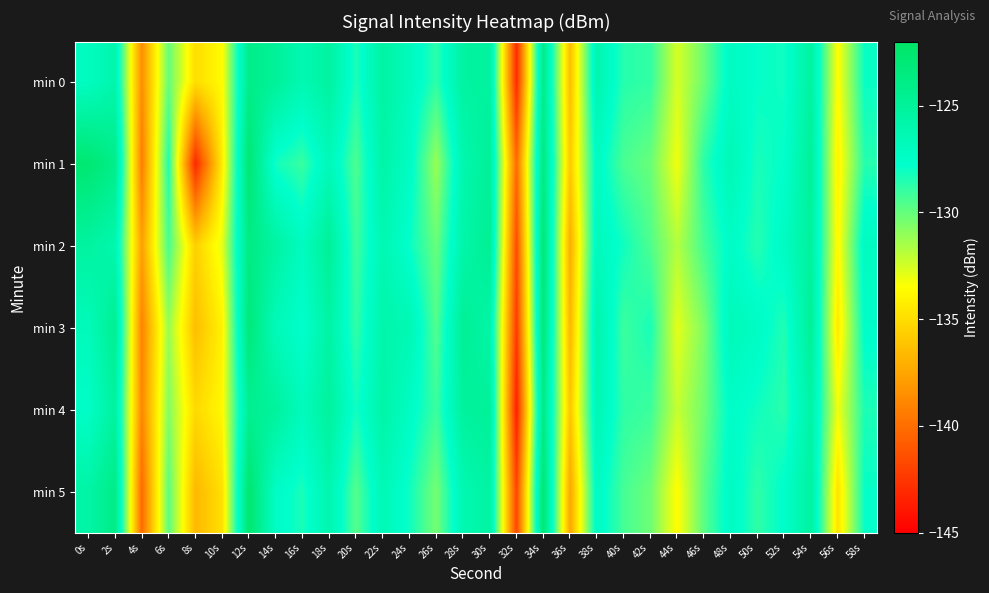

Reading left to right, transcribe all the data shown in this chart.

min 0: 0s=-127.1	2s=-126.0	4s=-138.6	6s=-130.0	8s=-135.0	10s=-133.6	12s=-124.0	14s=-124.9	16s=-126.3	18s=-125.3	20s=-128.4	22s=-125.4	24s=-126.9	26s=-128.8	28s=-125.3	30s=-125.2	32s=-143.0	34s=-123.9	36s=-136.4	38s=-126.0	40s=-128.6	42s=-128.9	44s=-132.5	46s=-130.2	48s=-127.2	50s=-127.8	52s=-128.1	54s=-125.3	56s=-133.6	58s=-128.0
min 1: 0s=-122.7	2s=-124.1	4s=-139.3	6s=-128.5	8s=-143.2	10s=-134.4	12s=-122.8	14s=-128.2	16s=-129.0	18s=-126.7	20s=-129.5	22s=-125.7	24s=-127.3	26s=-131.2	28s=-126.1	30s=-124.8	32s=-140.1	34s=-123.5	36s=-135.9	38s=-127.2	40s=-129.4	42s=-130.1	44s=-133.2	46s=-128.7	48s=-126.5	50s=-128.3	52s=-127.8	54s=-124.9	56s=-134.1	58s=-128.6
min 2: 0s=-125.3	2s=-126.1	4s=-137.8	6s=-129.4	8s=-135.6	10s=-132.9	12s=-123.7	14s=-125.4	16s=-127.1	18s=-124.8	20s=-129.2	22s=-126.3	24s=-127.9	26s=-130.1	28s=-125.8	30s=-124.6	32s=-141.5	34s=-122.9	36s=-137.2	38s=-126.8	40s=-128.1	42s=-129.5	44s=-131.8	46s=-129.3	48s=-127.4	50s=-128.6	52s=-127.2	54s=-125.1	56s=-133.8	58s=-127.1
min 3: 0s=-126.8	2s=-124.5	4s=-139.1	6s=-131.2	8s=-136.4	10s=-134.1	12s=-123.2	14s=-126.7	16s=-127.8	18s=-125.5	20s=-128.9	22s=-125.9	24s=-126.4	26s=-129.6	28s=-124.7	30s=-125.7	32s=-142.3	34s=-123.1	36s=-136.8	38s=-125.9	40s=-129.1	42s=-128.3	44s=-132.9	46s=-130.6	48s=-126.7	50s=-127.3	52s=-128.5	54s=-124.8	56s=-134.5	58s=-127.6
min 4: 0s=-127.5	2s=-125.2	4s=-138.9	6s=-130.7	8s=-135.2	10s=-133.8	12s=-124.5	14s=-125.1	16s=-126.9	18s=-125.1	20s=-128.2	22s=-125.7	24s=-127.3	26s=-129.1	28s=-125.1	30s=-124.9	32s=-143.5	34s=-123.7	36s=-136.1	38s=-126.3	40s=-128.8	42s=-129.1	44s=-132.2	46s=-130.3	48s=-127.5	50s=-128.1	52s=-128.7	54s=-125.6	56s=-133.2	58s=-128.4
min 5: 0s=-125.6	2s=-123.9	4s=-140.2	6s=-129.8	8s=-136.7	10s=-134.9	12s=-122.6	14s=-127.4	16s=-128.3	18s=-126.1	20s=-129.7	22s=-126.5	24s=-128.1	26s=-130.4	28s=-126.3	30s=-125.4	32s=-141.8	34s=-122.7	36s=-137.5	38s=-127.1	40s=-129.3	42s=-130.2	44s=-133.6	46s=-129.8	48s=-127.2	50s=-128.8	52s=-127.6	54s=-125.3	56s=-134.8	58s=-127.9